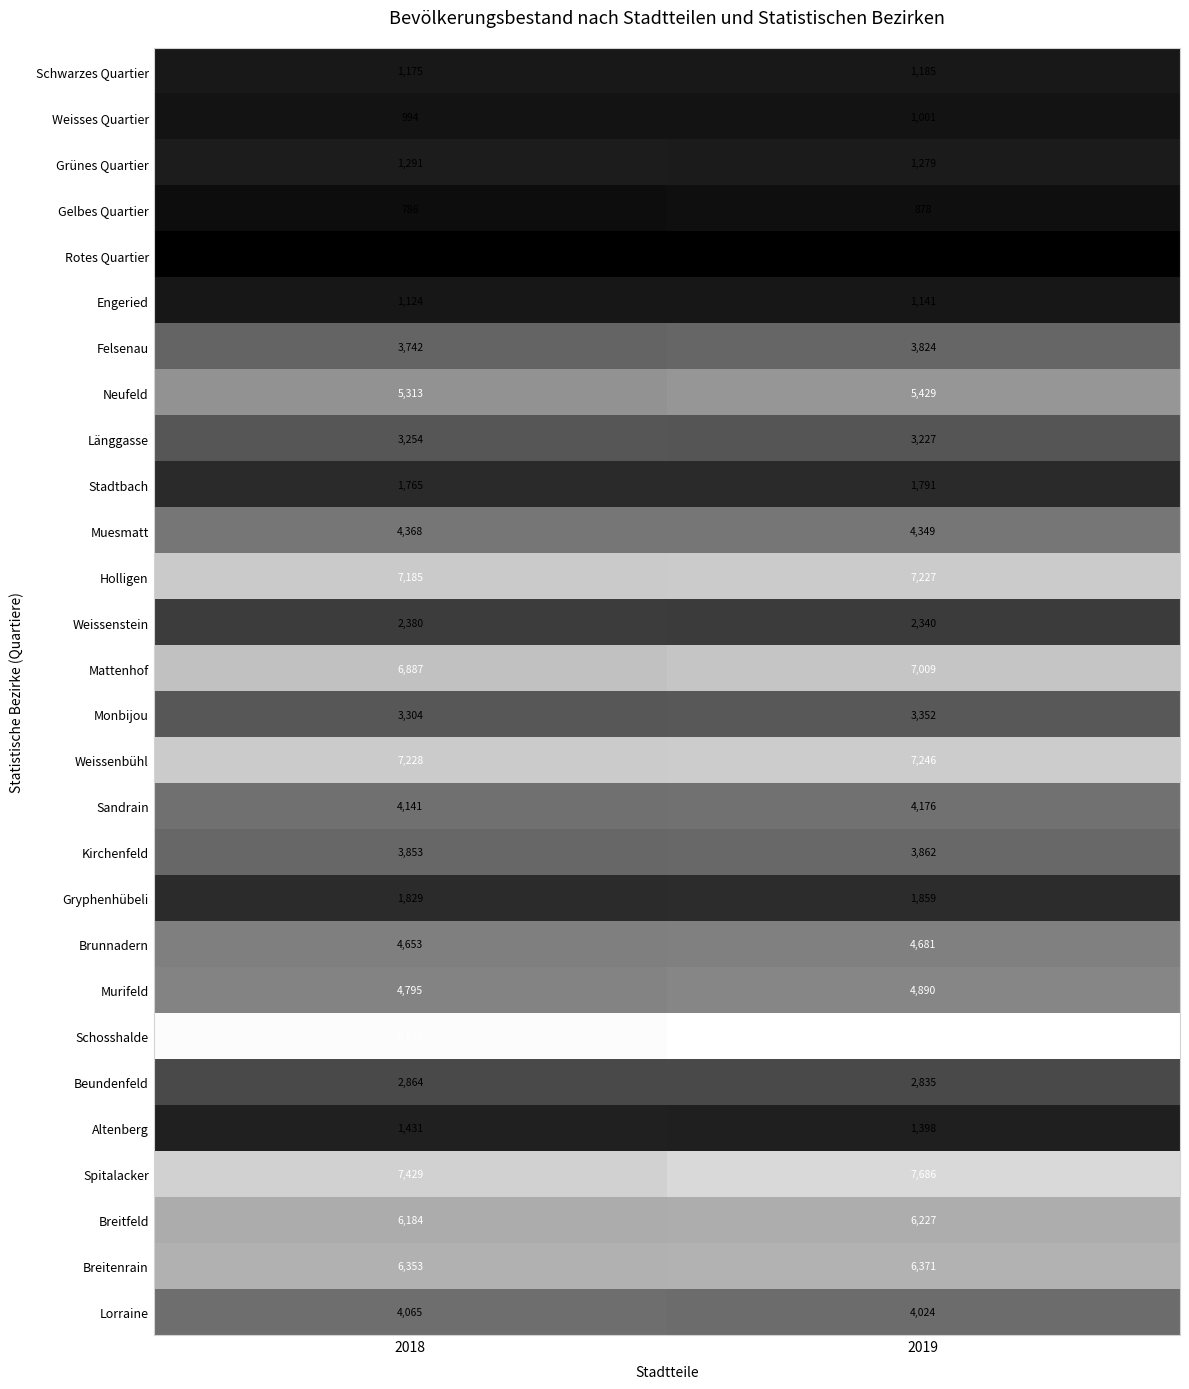

Which series has the widest spread of values?

Spitalacker